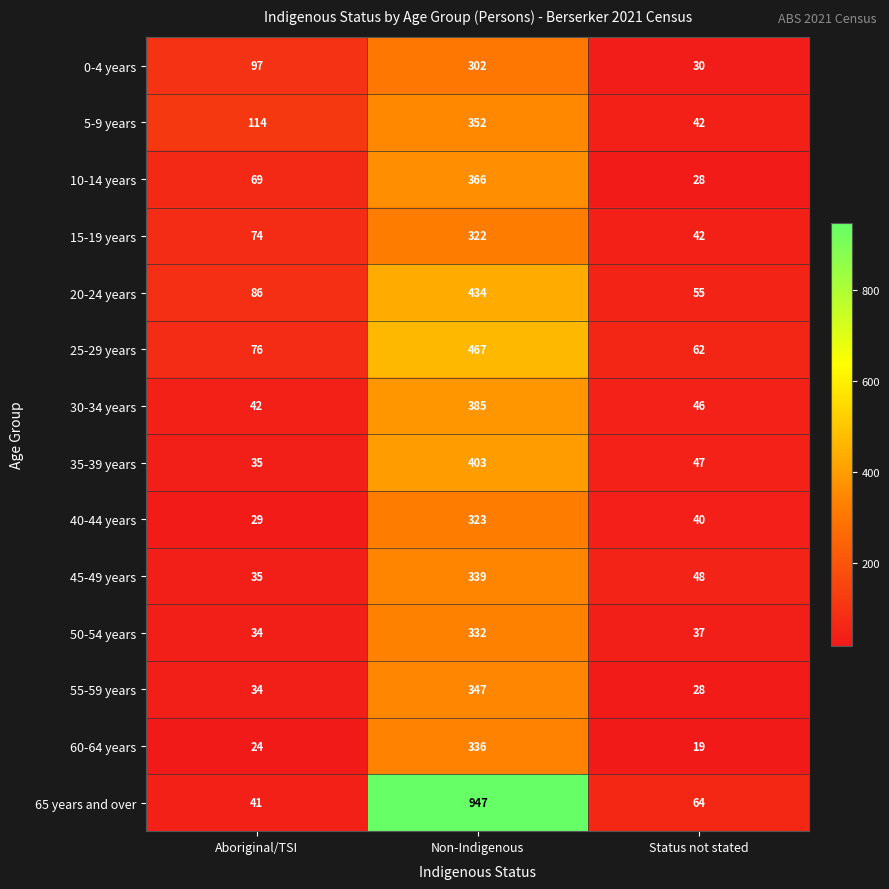

How many data points does each series have?

3